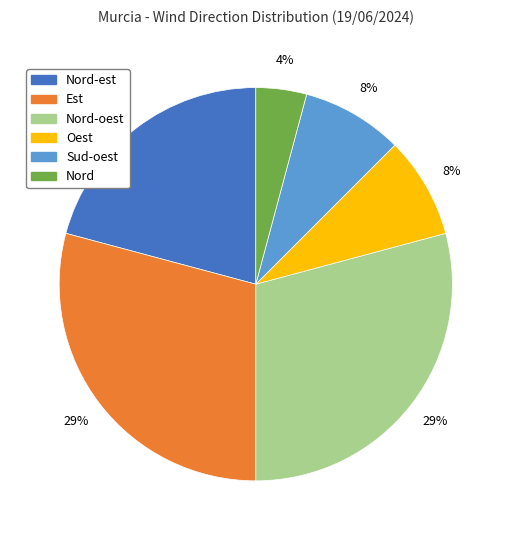

Is Nord-est the majority of the pie?

No